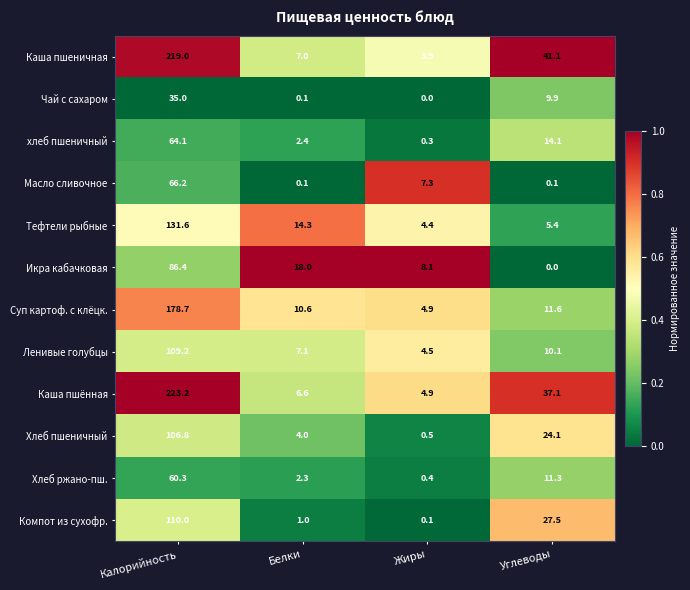

Where does the Икра кабачковая series first go above 18?

Калорийность